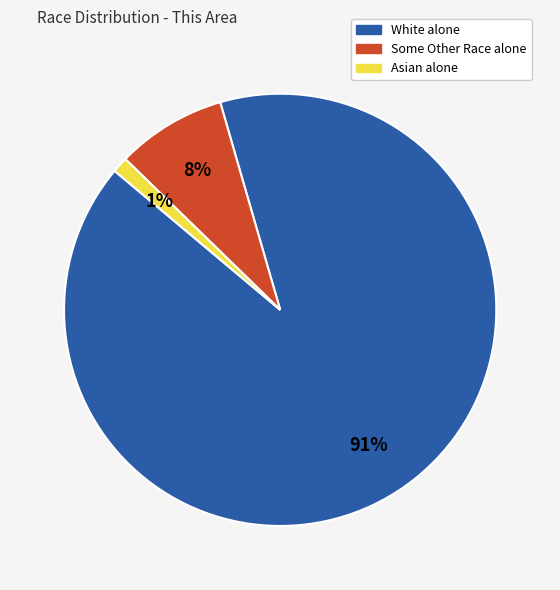

Is it true that Asian alone is 1% of the pie?

True